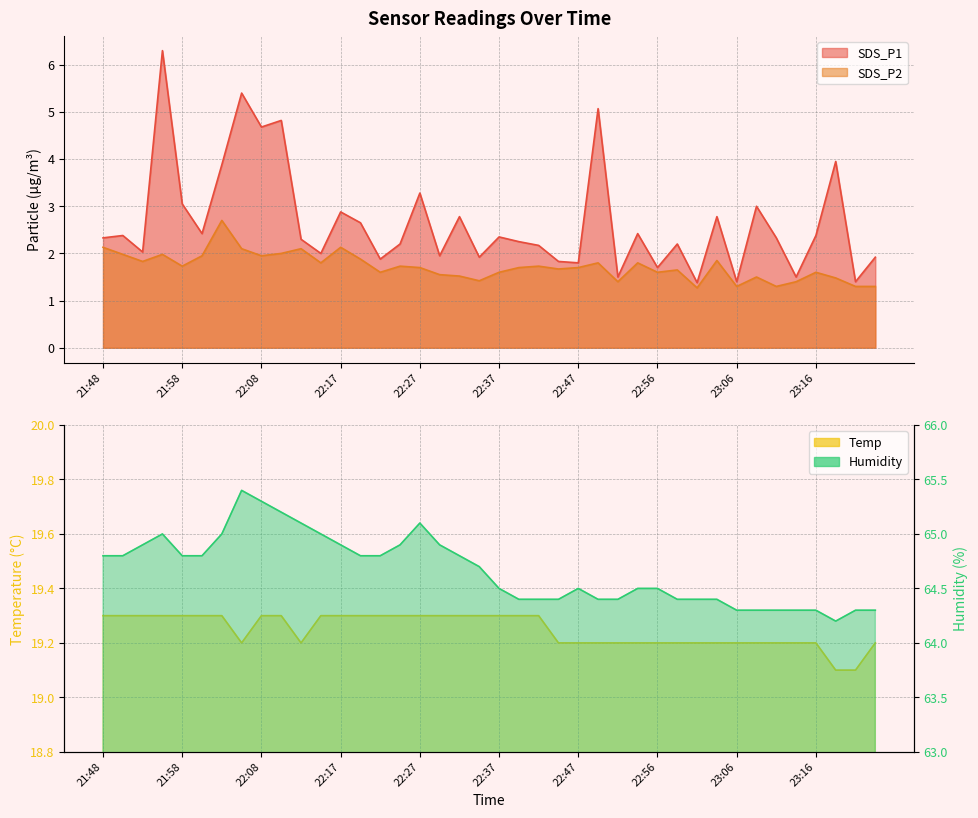

True or false: SDS_P1 and Humidity intersect in this chart.

False